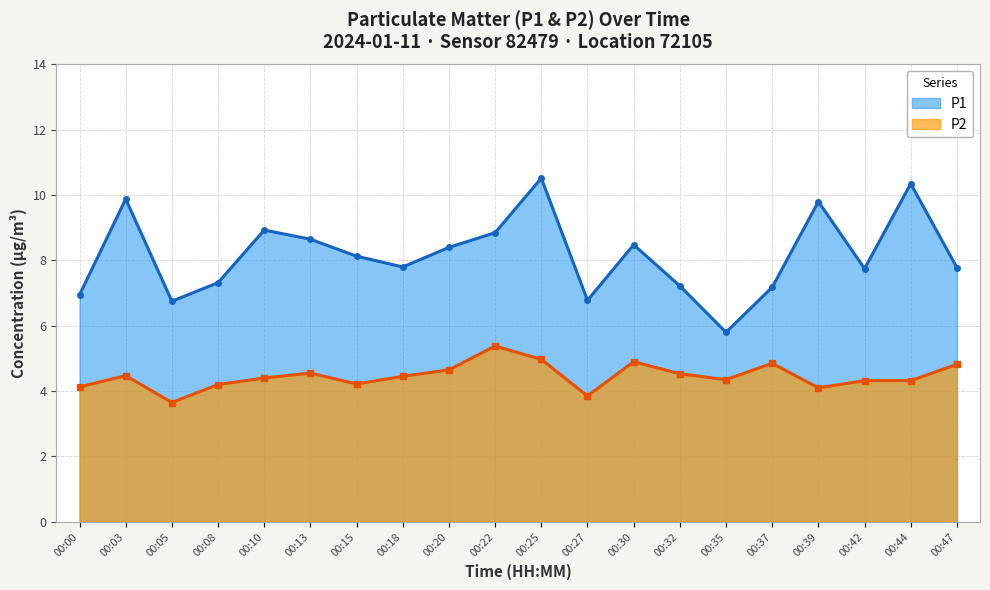

True or false: P2 and P1 intersect in this chart.

False